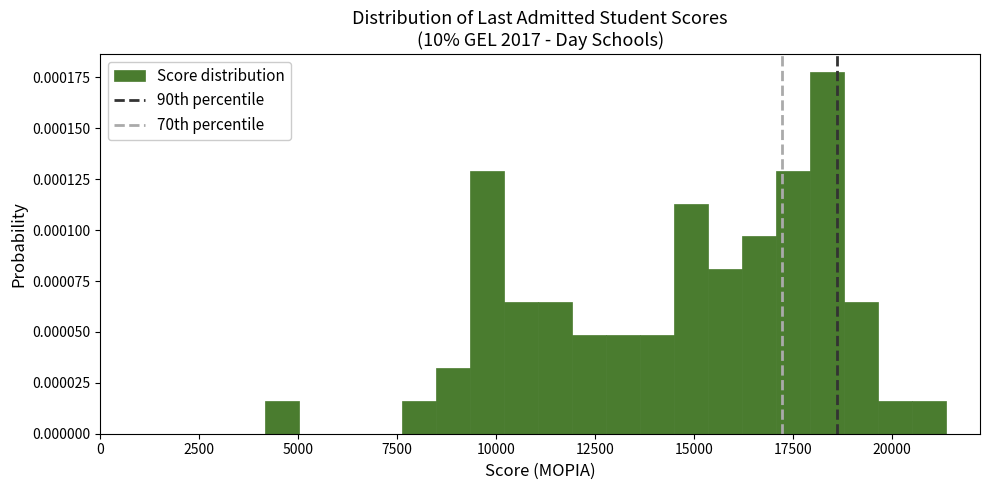

Read against the x-axis, roughly where is the centre of the tallest bar?

18500